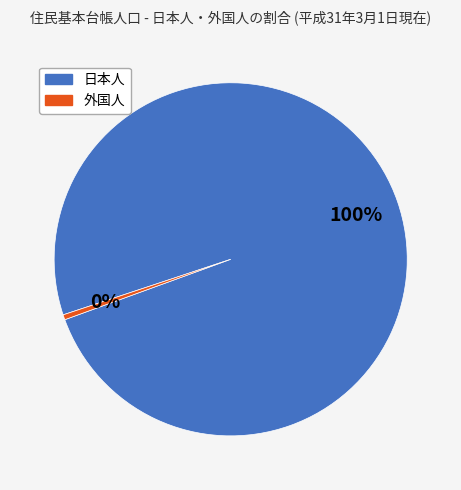

Which has a higher value, 日本人 or 外国人?

日本人